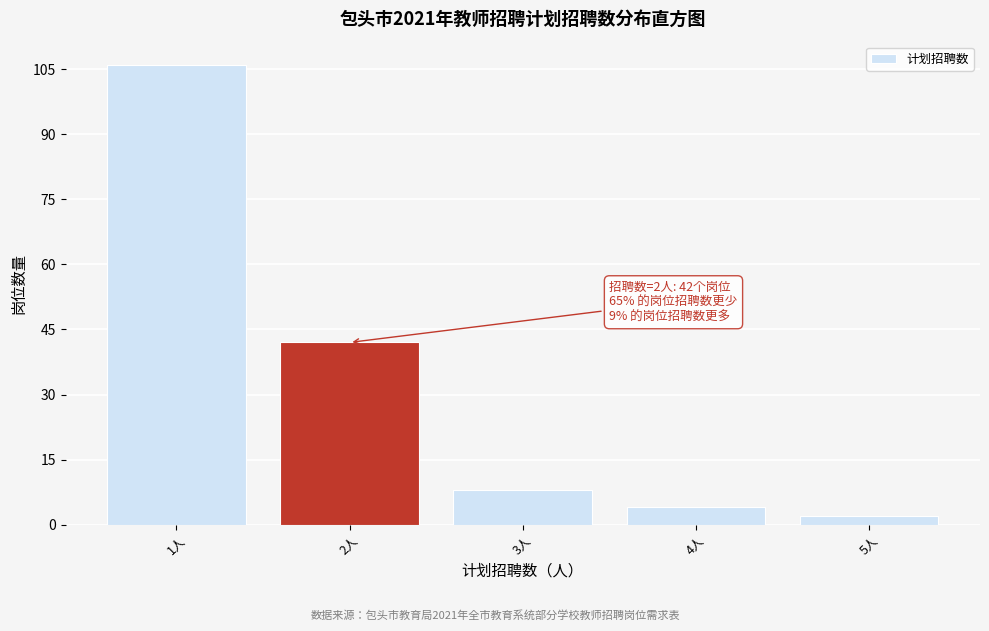

Over which range of the x-axis is the bar tallest?

0.5 to 1.5